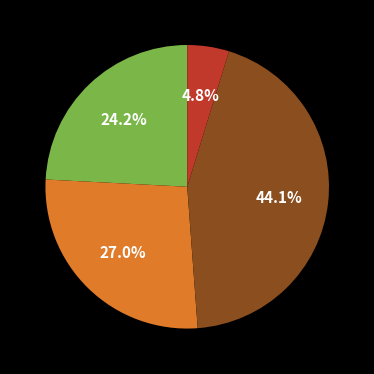

Is there any slice that represents more than half of the pie?

No